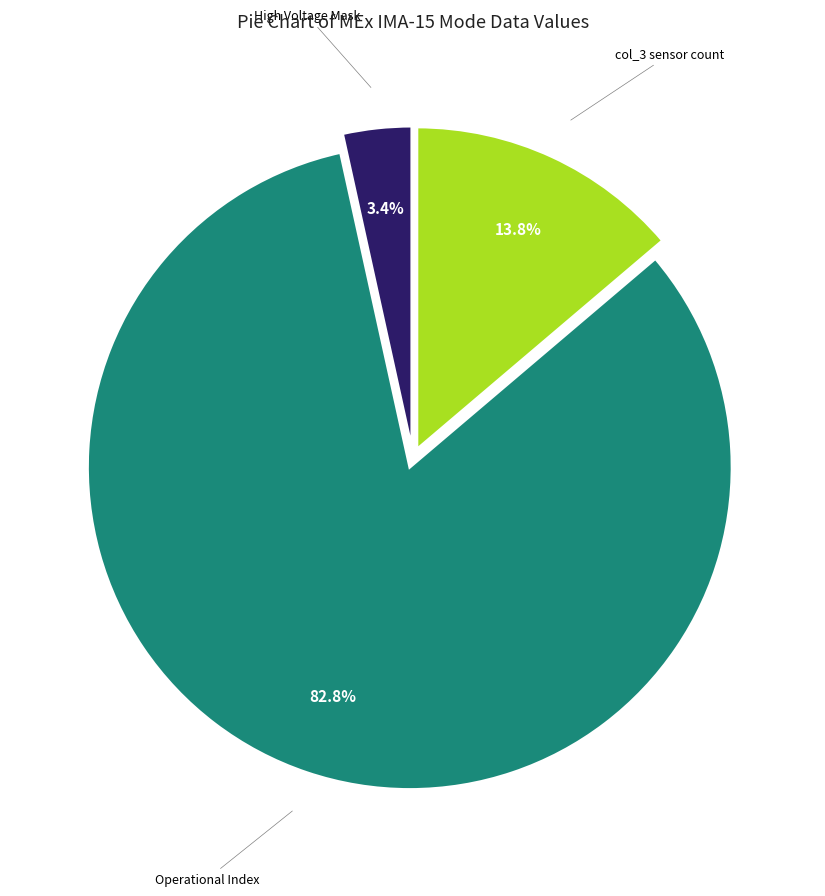

What is the majority slice?

Operational Index